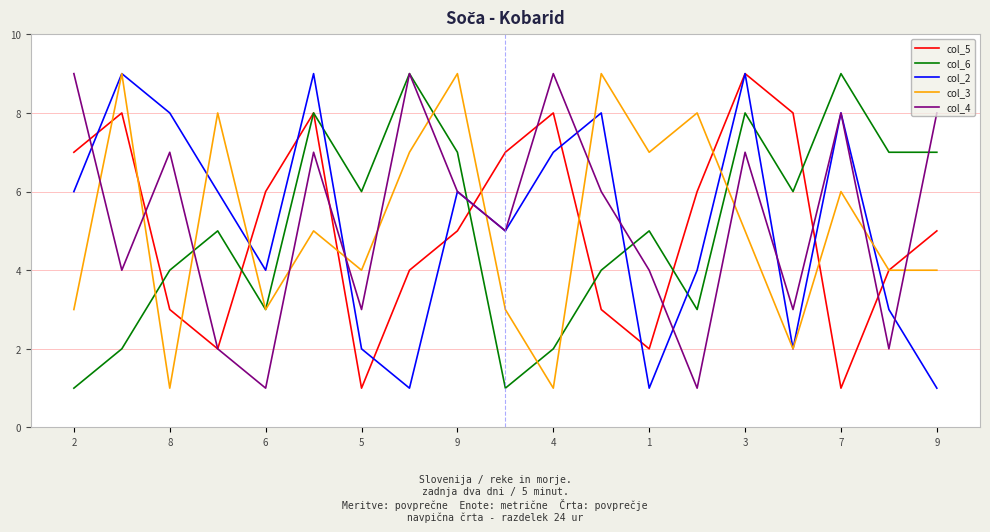

How many col_2 values are between 2 and 8?

13